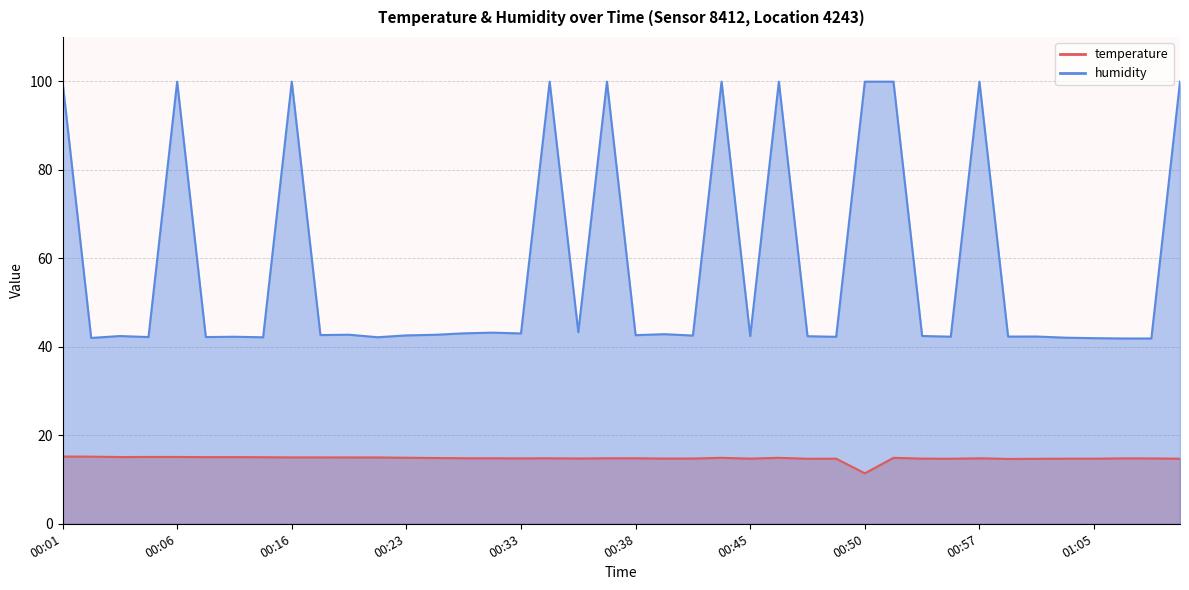

At which category does temperature reach its first local valley?

00:03